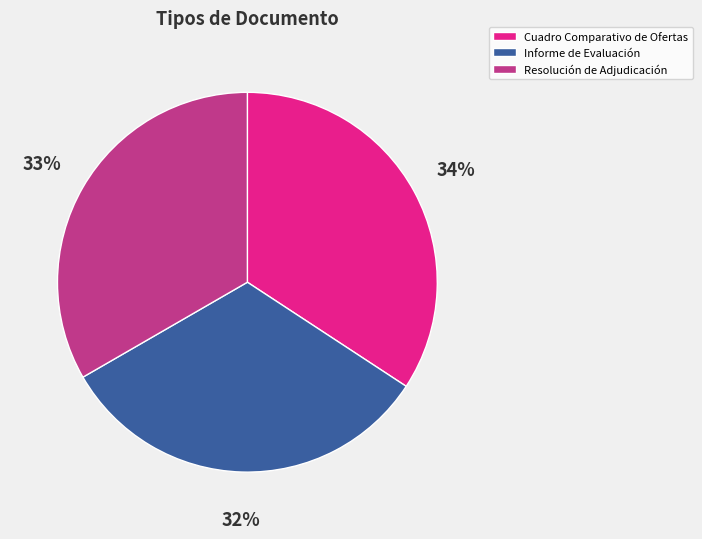

Do Resolución de Adjudicación and Informe de Evaluación together represent more than half of the pie?

Yes